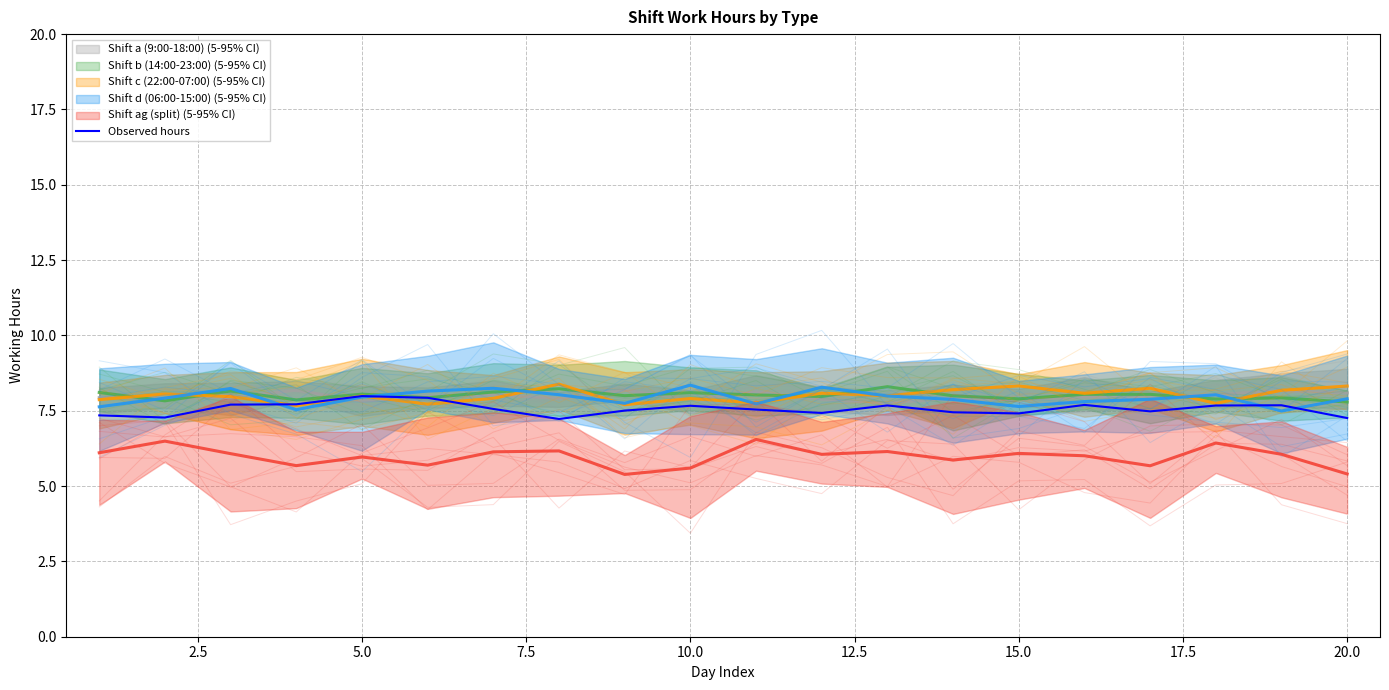

The Observed hours series shows 7.4 at 15.0. True or false?

True